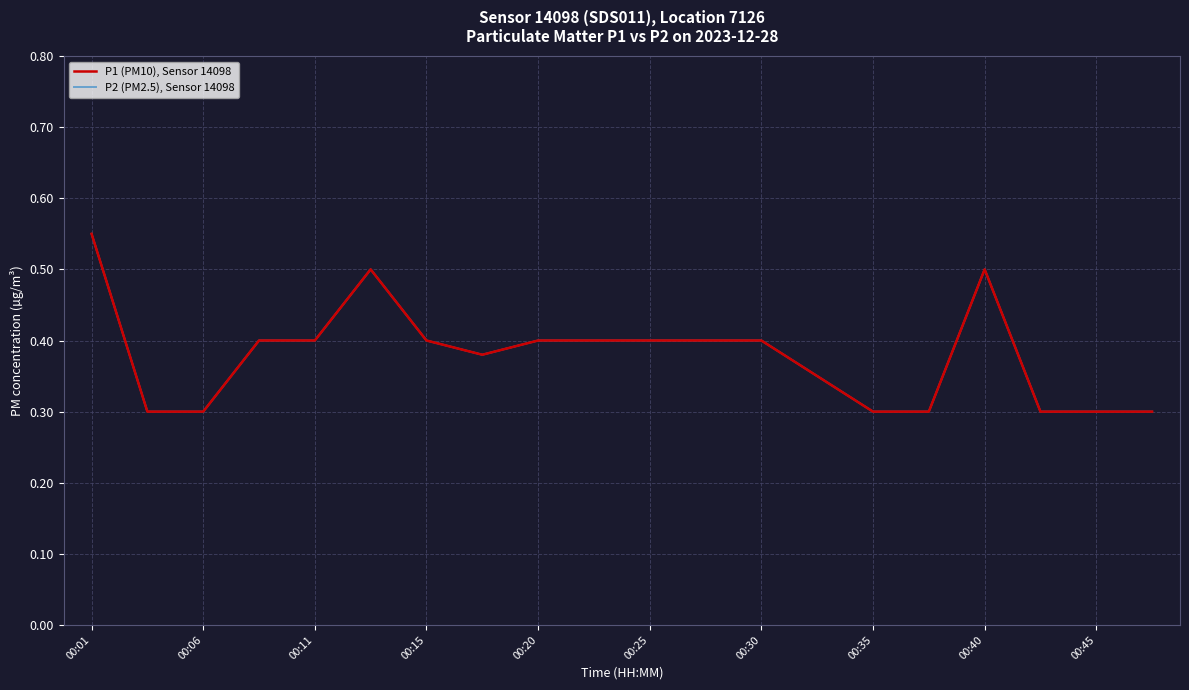

Does the chart display data point markers on the line(s)?

No